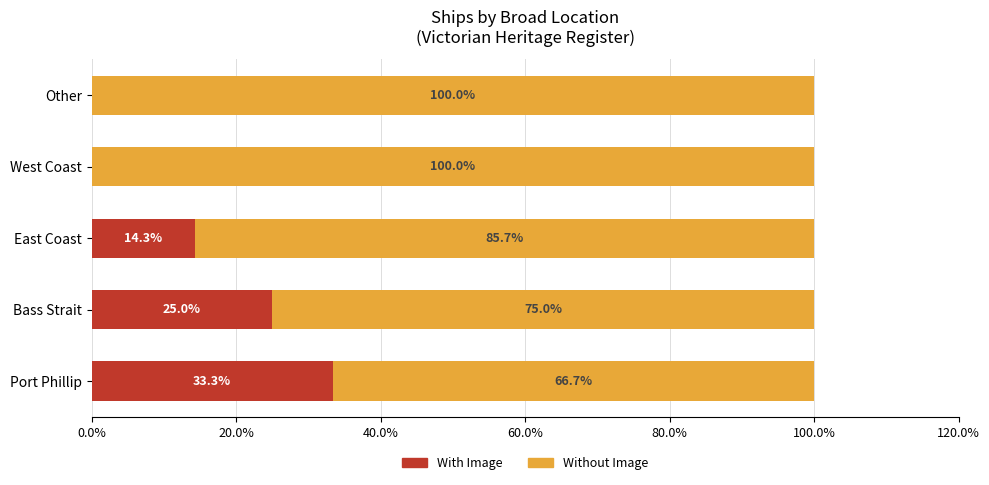

What is the sum of the With Image values at Other and Port Phillip?

33.3